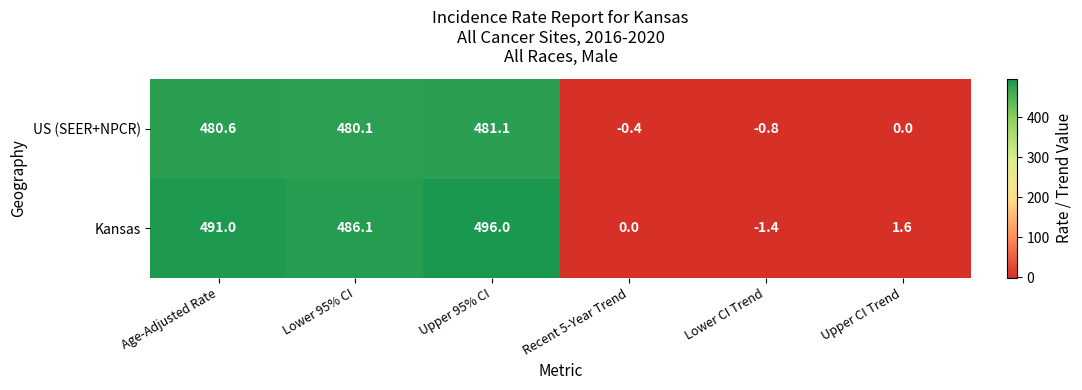

At Upper CI Trend, list the series in order from largest to smallest.

Kansas, US (SEER+NPCR)